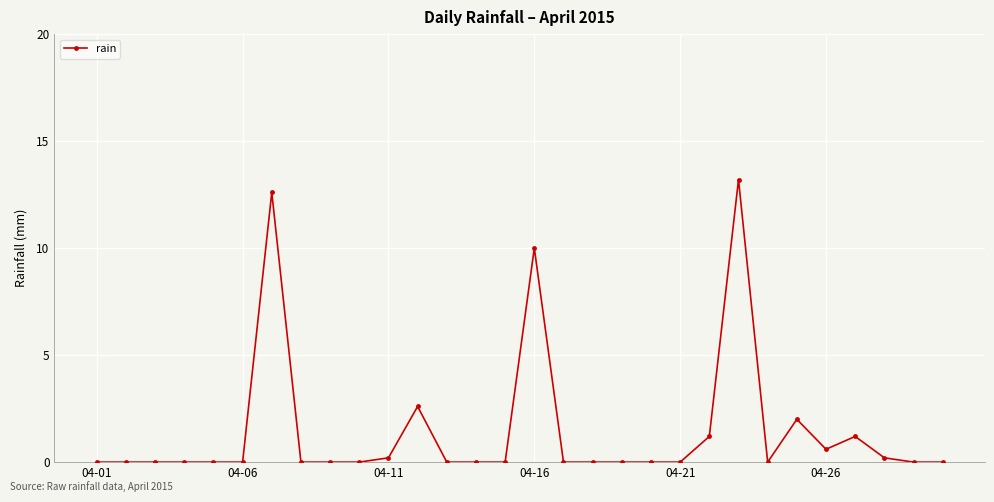

What is the greatest value displayed?

13.2